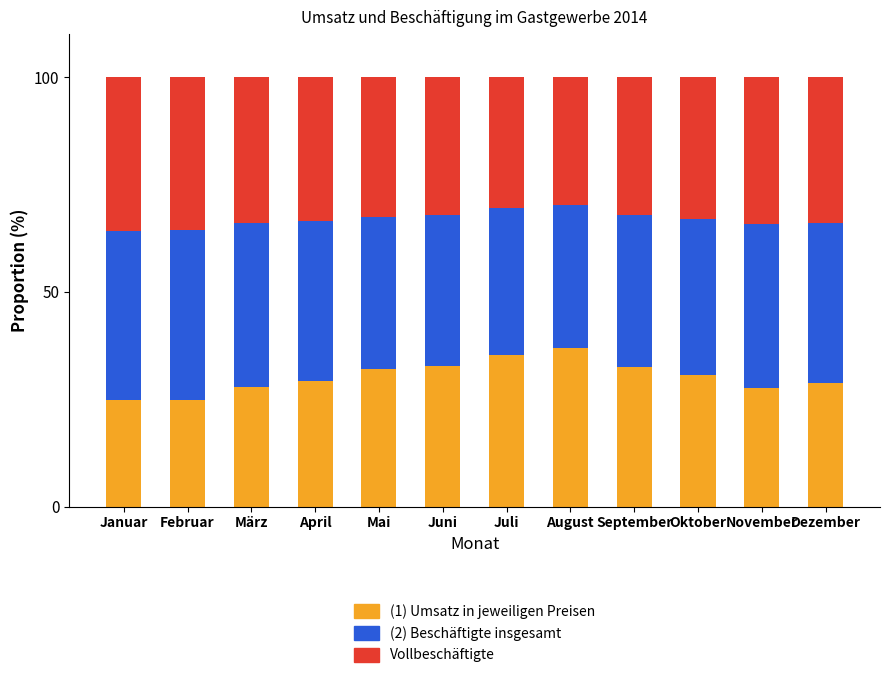

What is the total value across all series at Januar?

100.0